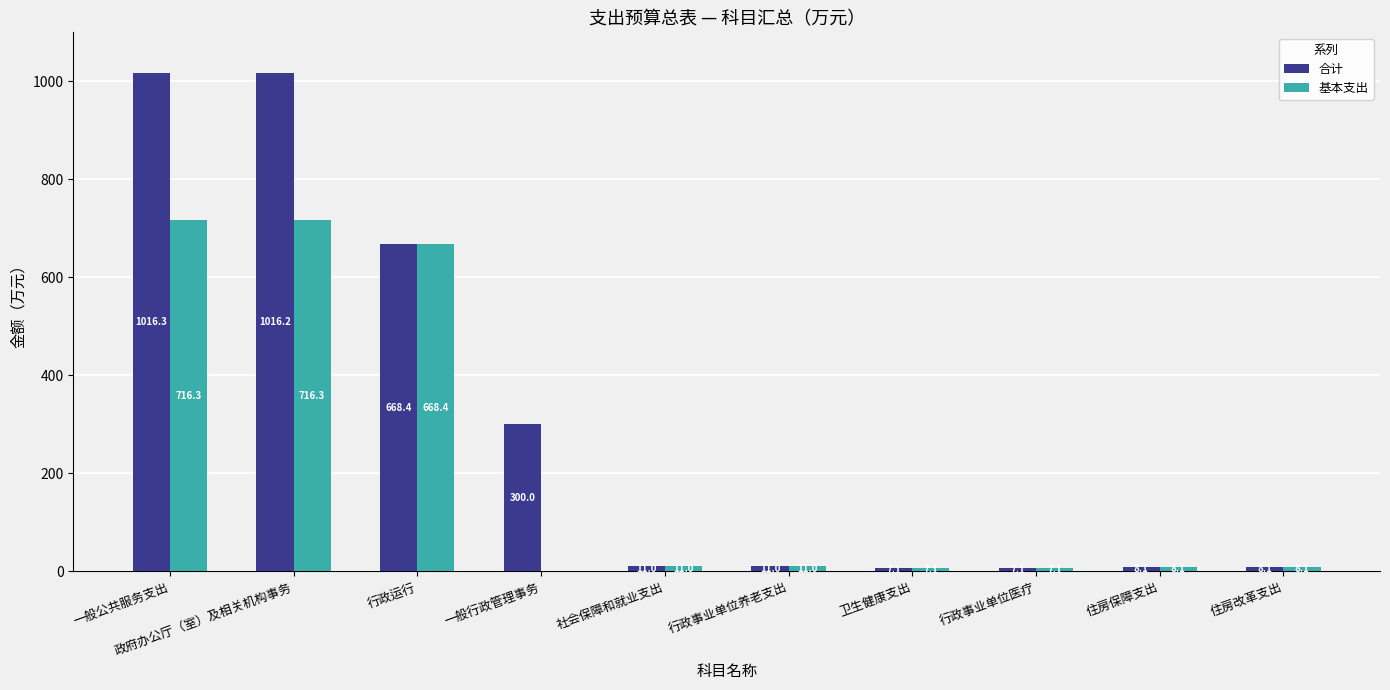

At which category is the sum across all series the highest?

一般公共服务支出